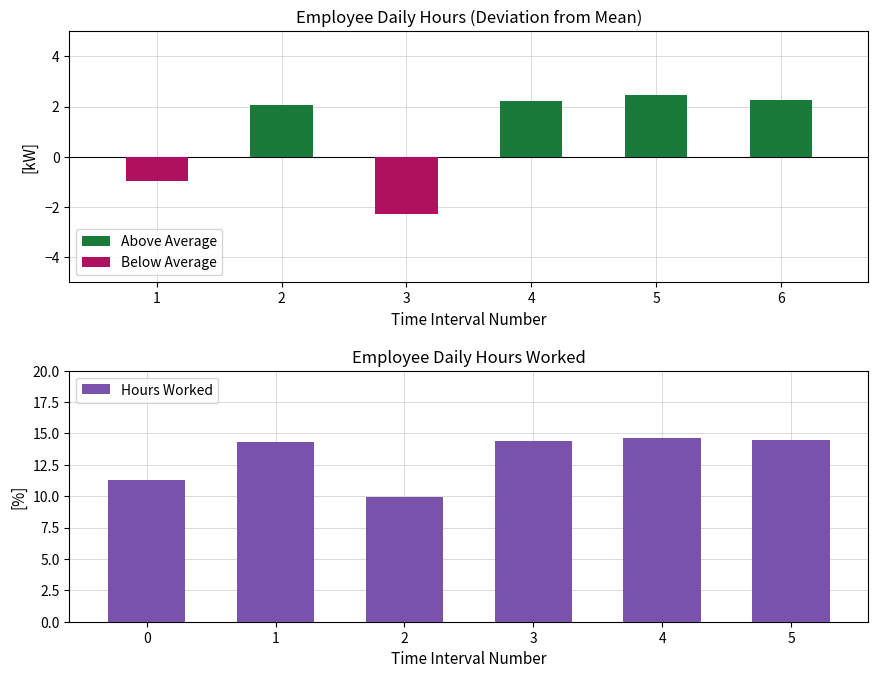

Between 5 and 4, which is larger?

5